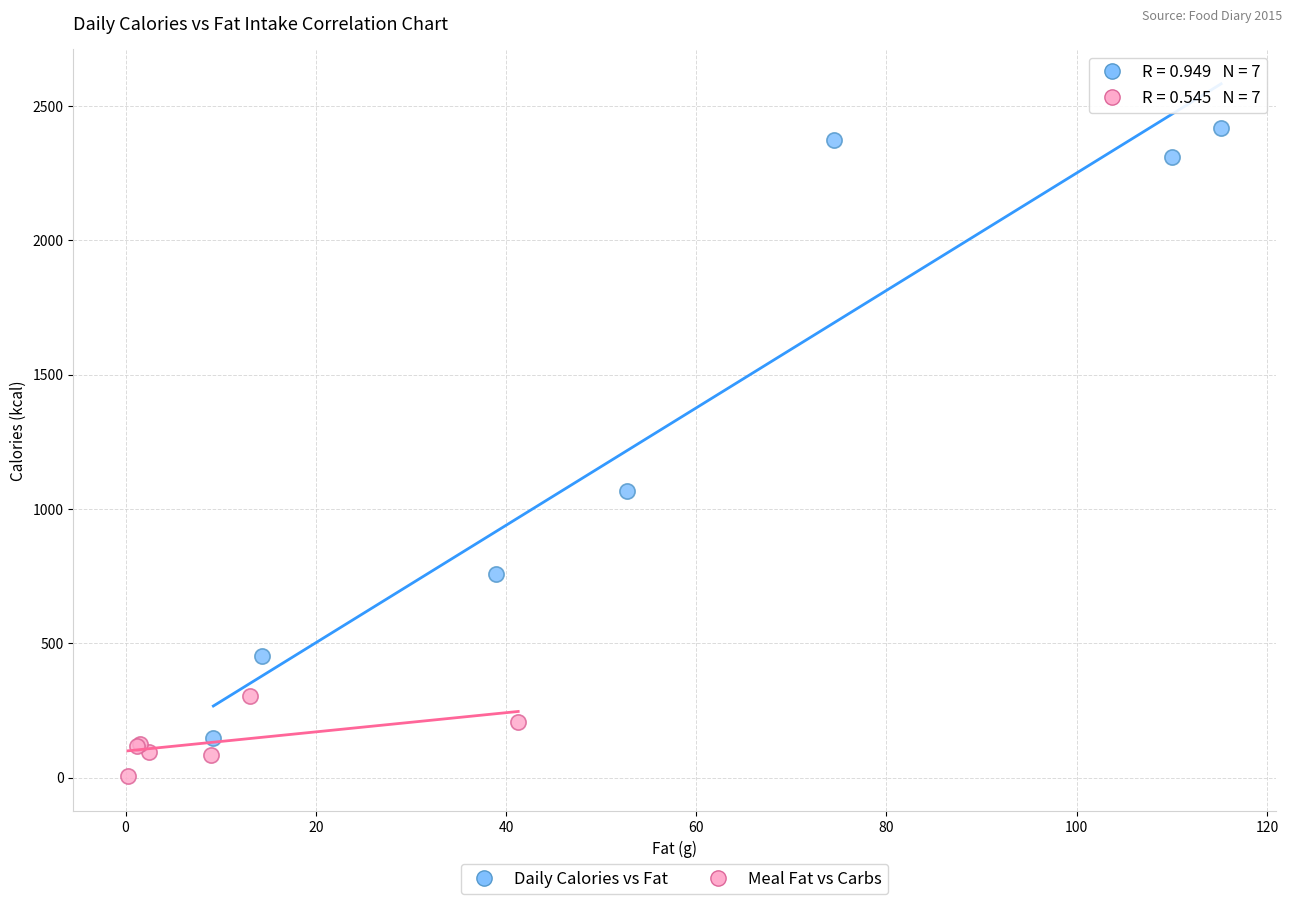

Which series reaches the maximum Y coordinate?

Daily Calories vs Fat